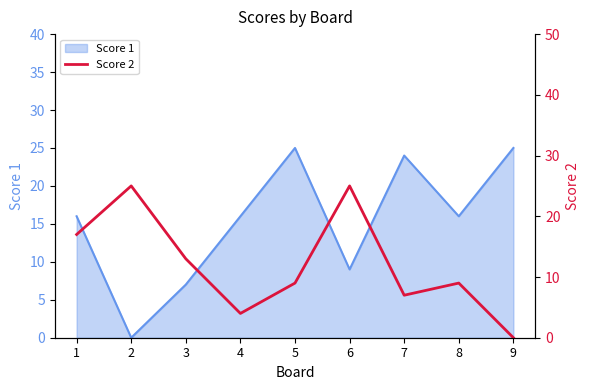

The Score 1 series shows 16 at 4. True or false?

True